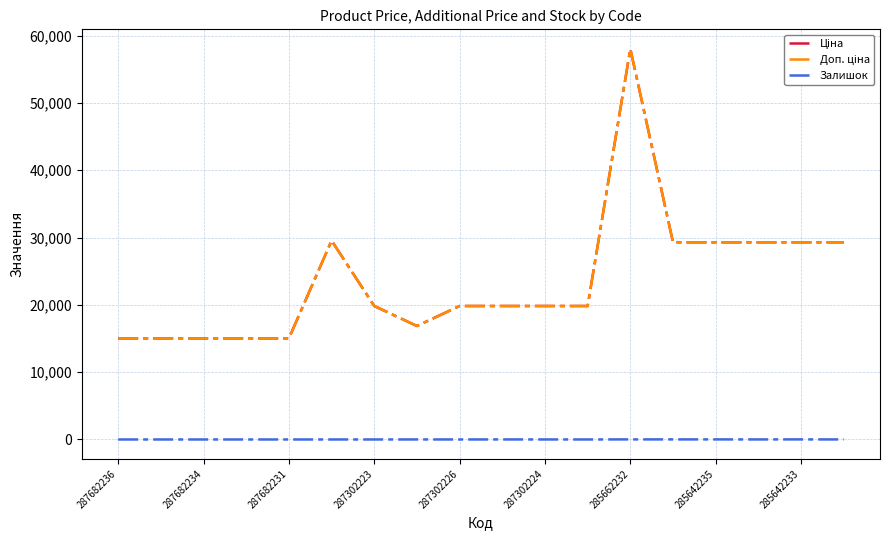

Does the chart have visible grid lines?

Yes